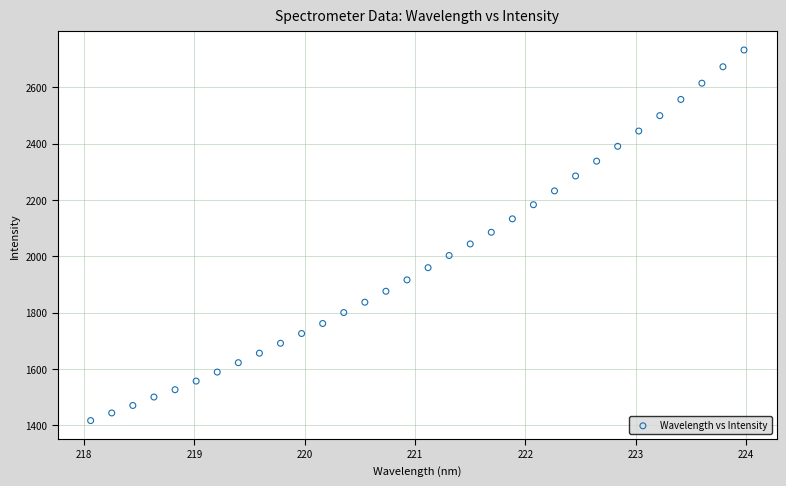

What is the range of Y values (max minus min)?

1315.8